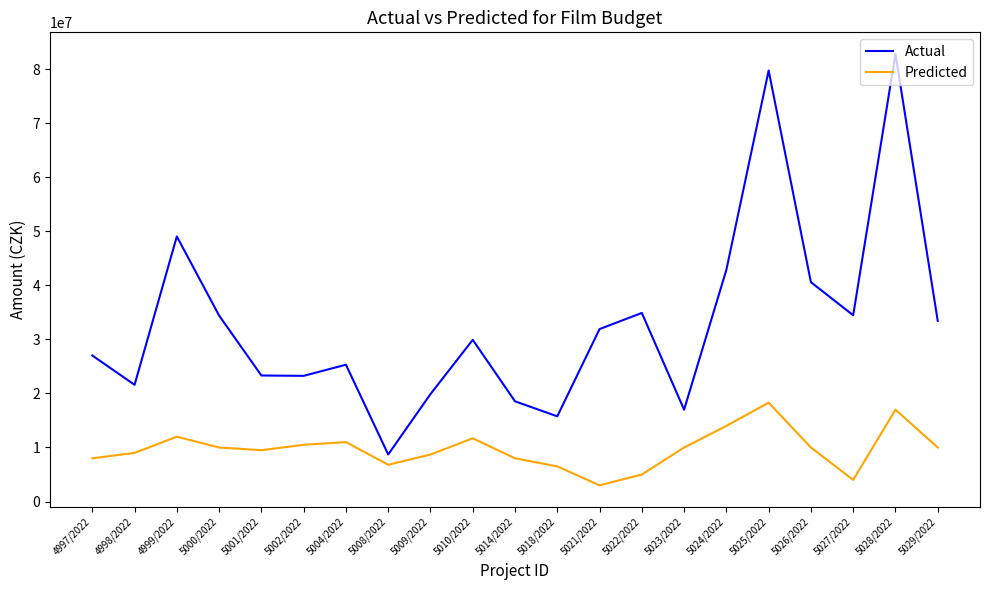

Is the value of Actual at 5027/2022 greater than the value of Predicted at 5001/2022?

Yes